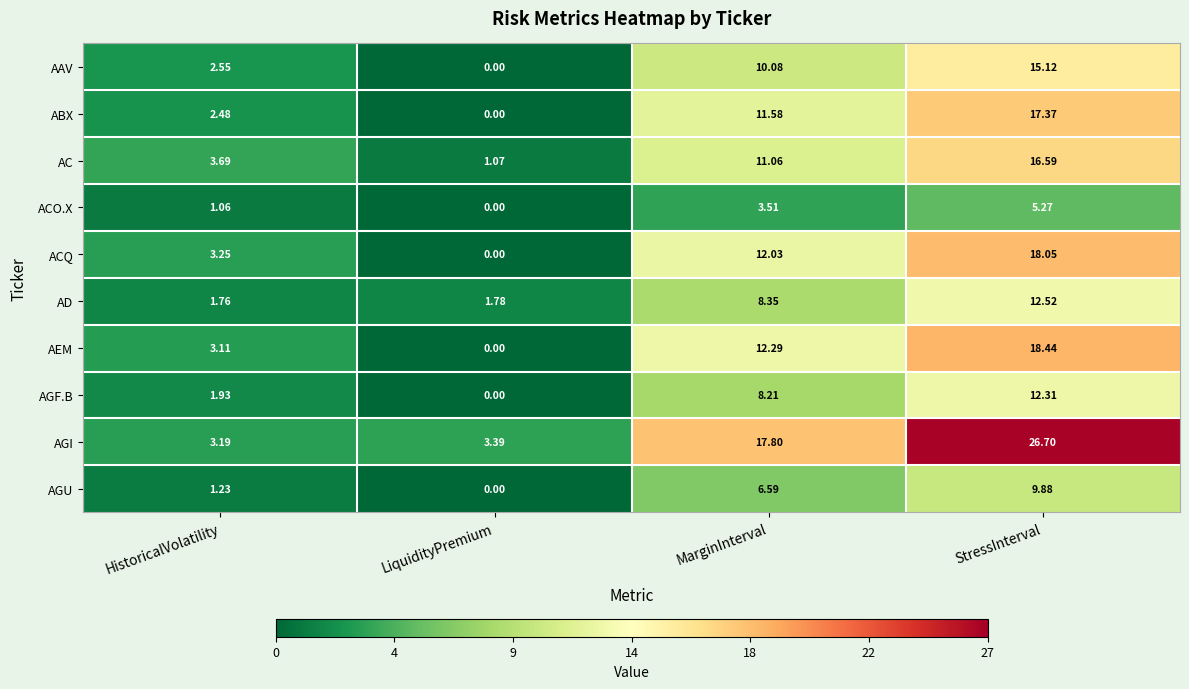

List the labels in order of AGU value, largest first.

StressInterval, MarginInterval, HistoricalVolatility, LiquidityPremium